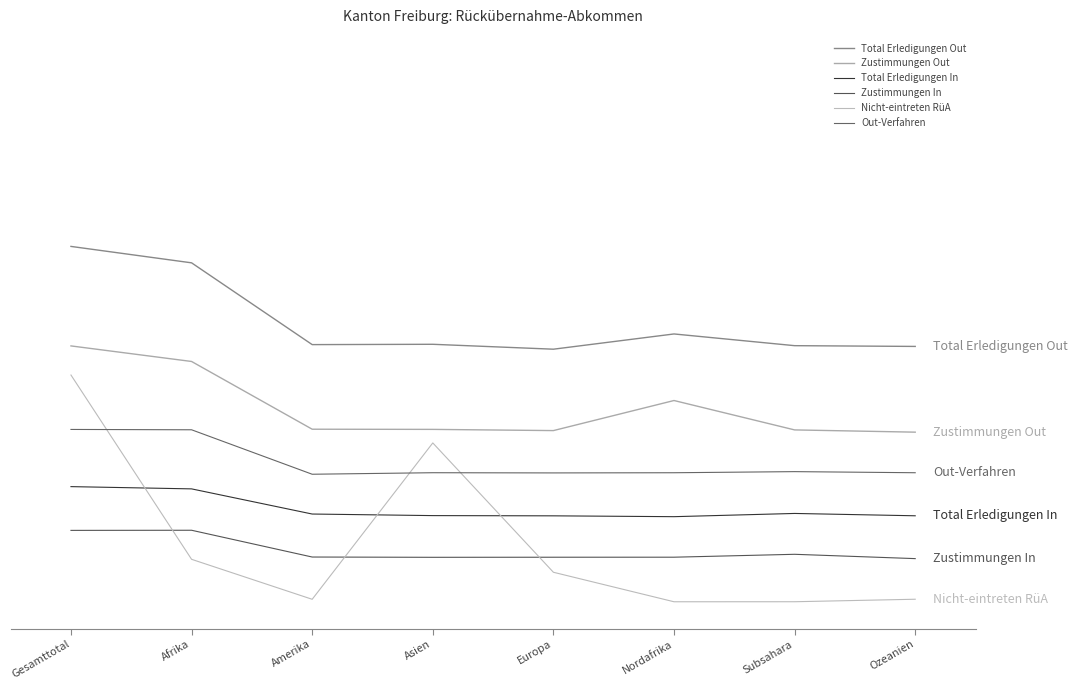

Which series has the largest total across all categories?

Total Erledigungen Out